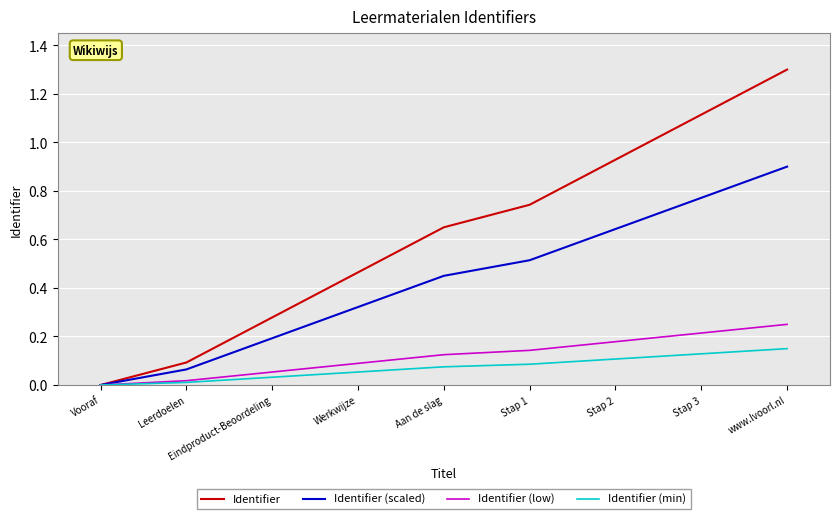

What are all the series names shown in the legend?

Identifier, Identifier (scaled), Identifier (low), Identifier (min)